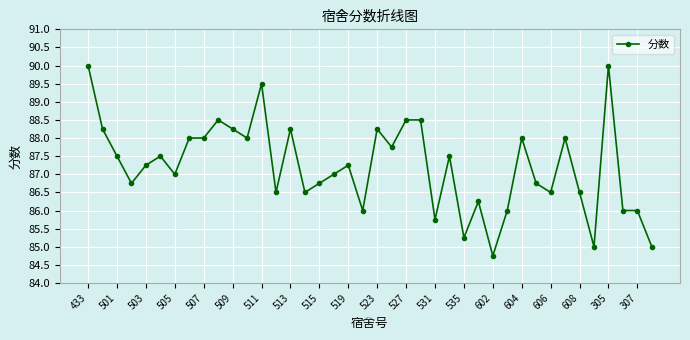

True or false: the data has more than 0 interior local peaks.

True